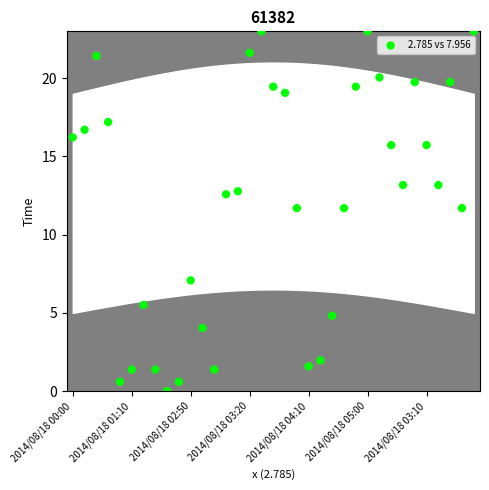

What is the range of Y values (max minus min)?

23.0